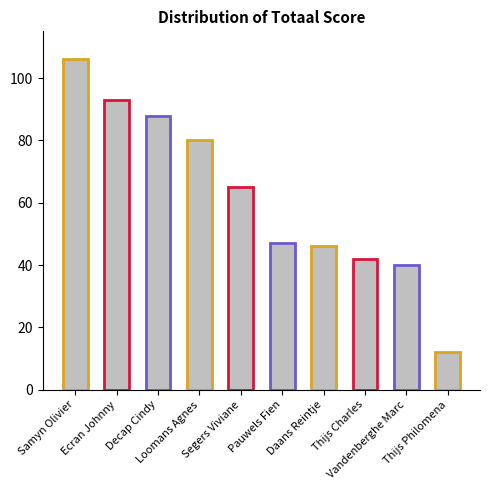

What is the average value?

62